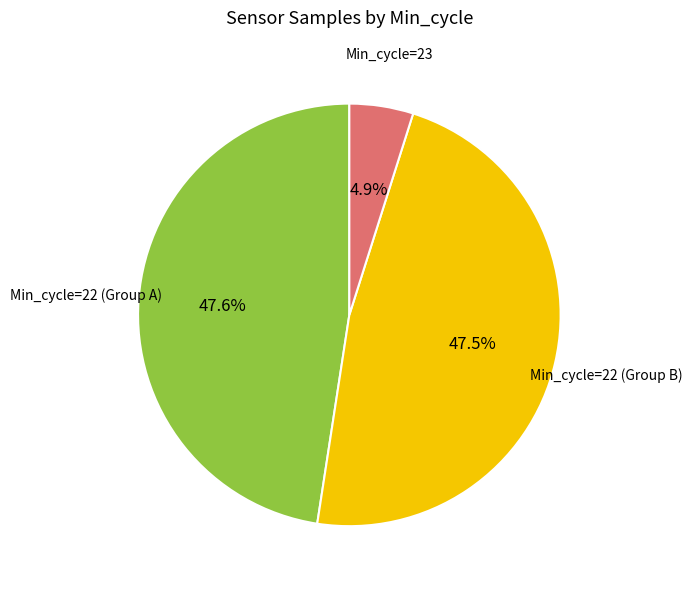

What is the smallest slice in the pie chart?

Min_cycle=23